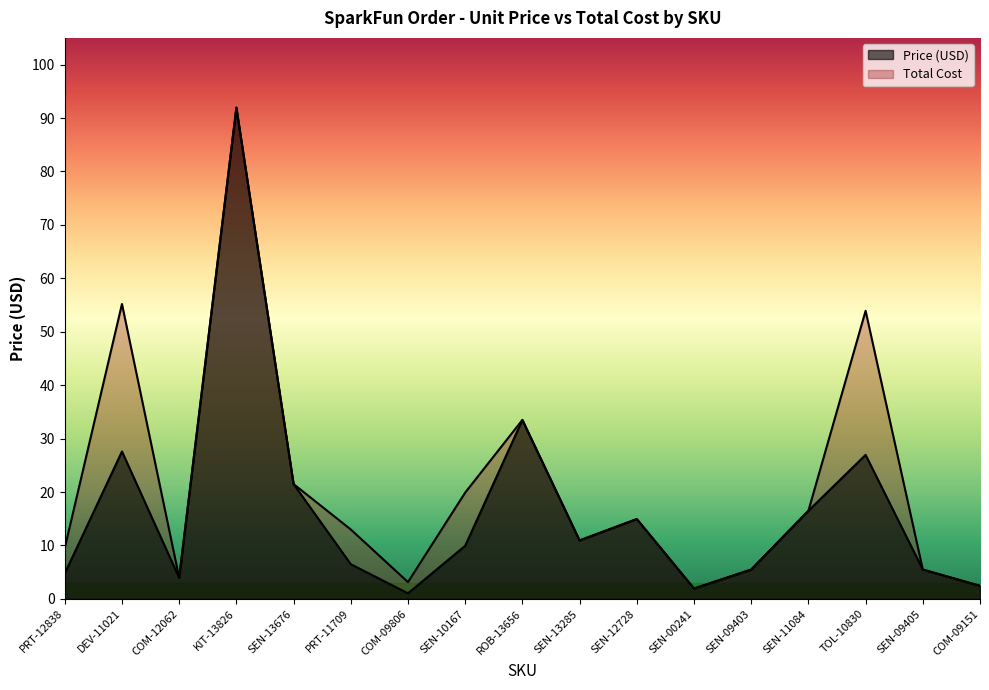

List the series in order of their overall mean, lowest first.

Price (USD), Total Cost